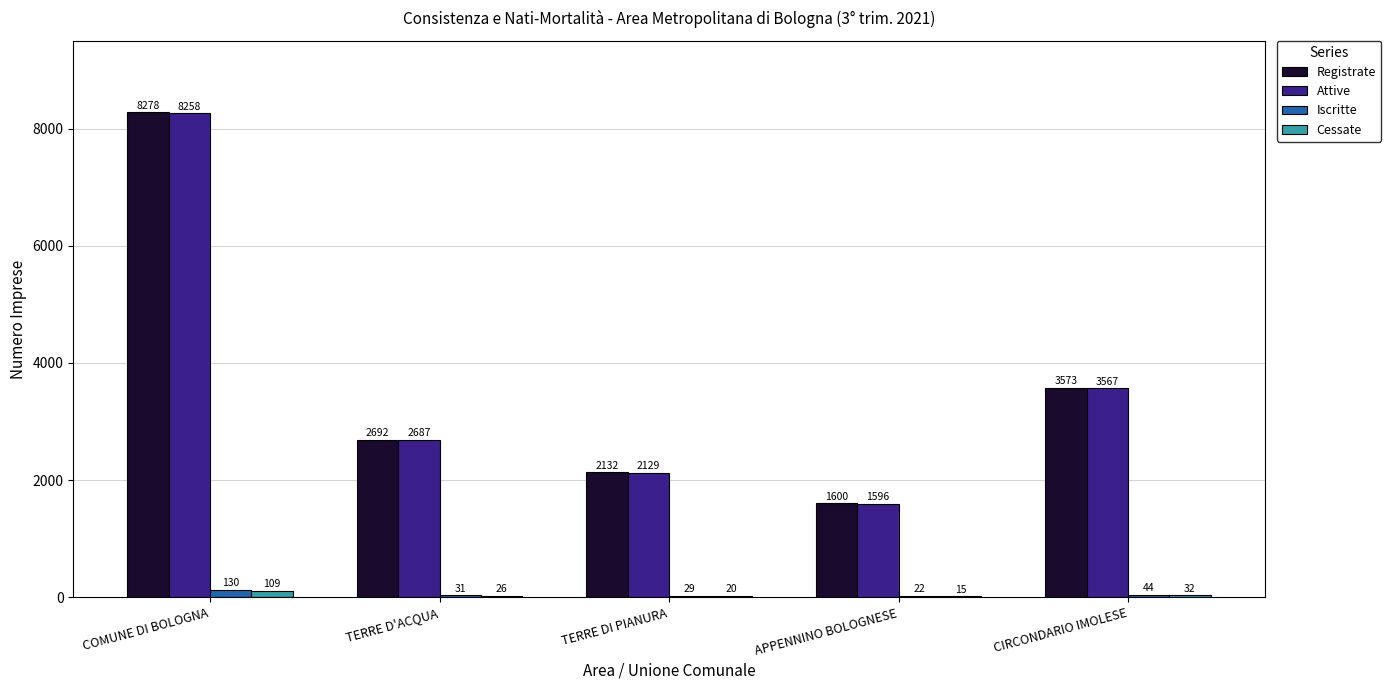

Reading left to right, transcribe all the data shown in this chart.

Registrate: 8278	2692	2132	1600	3573
Attive: 8258	2687	2129	1596	3567
Iscritte: 130	31	29	22	44
Cessate: 109	26	20	15	32